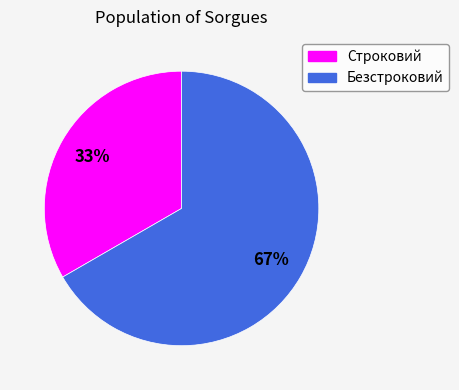

Does Строковий account for over 50% of the chart?

No